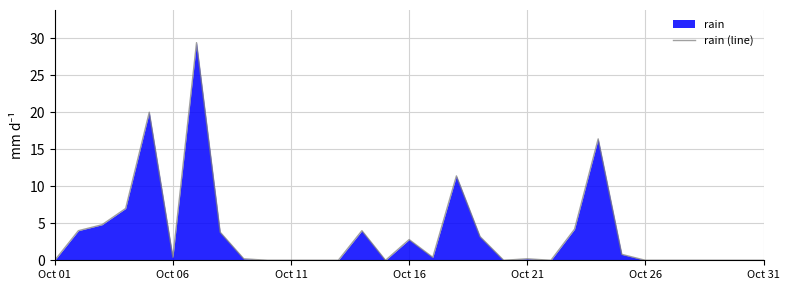

How many positive values are there?

17